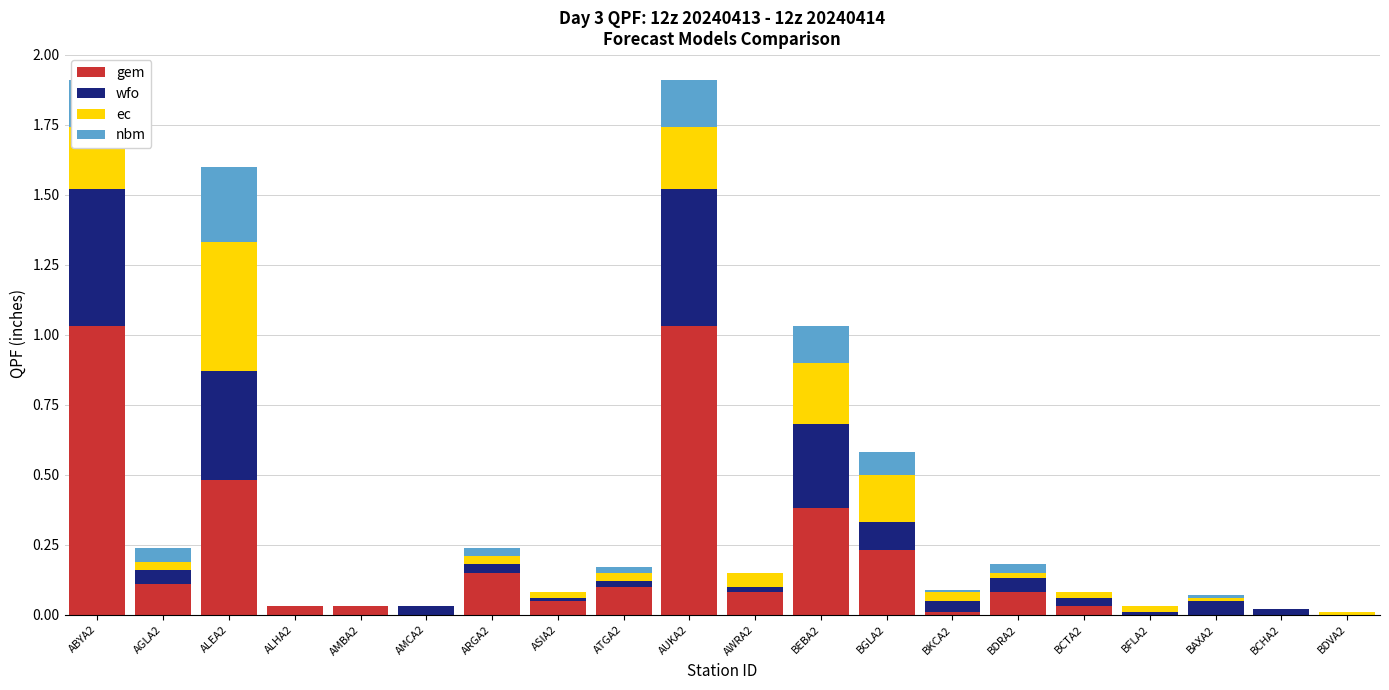

What is the total value across all series at BGLA2?

0.6